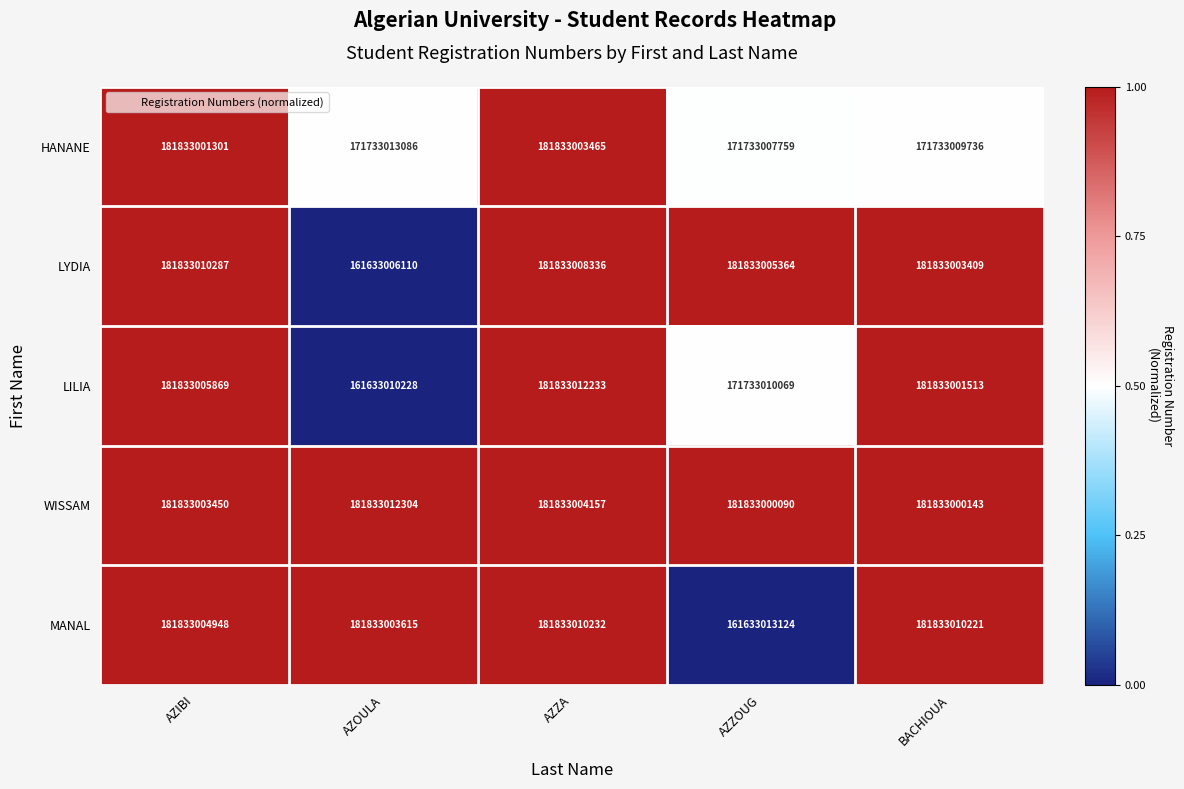

At how many categories does at least one series exceed 176994105090?

5